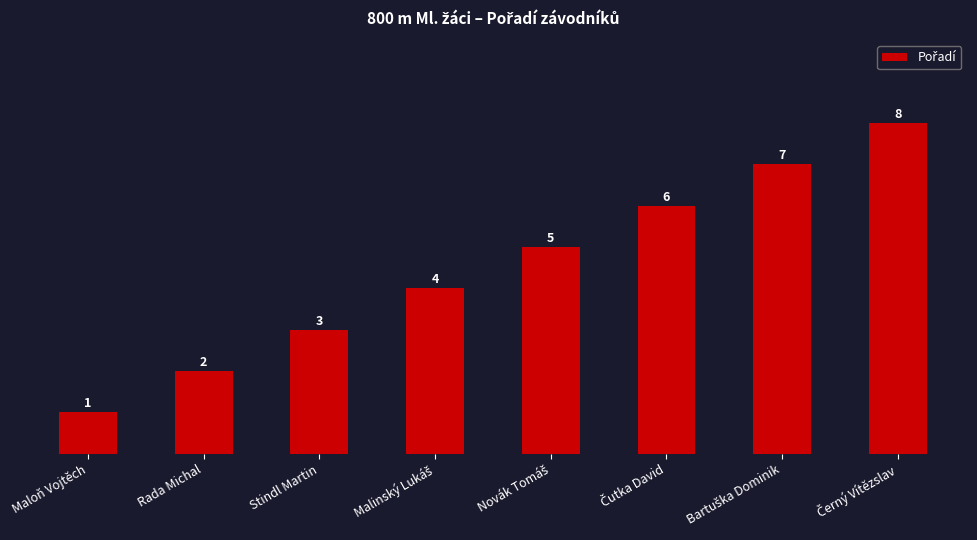

How many categories are shown in the chart?

8